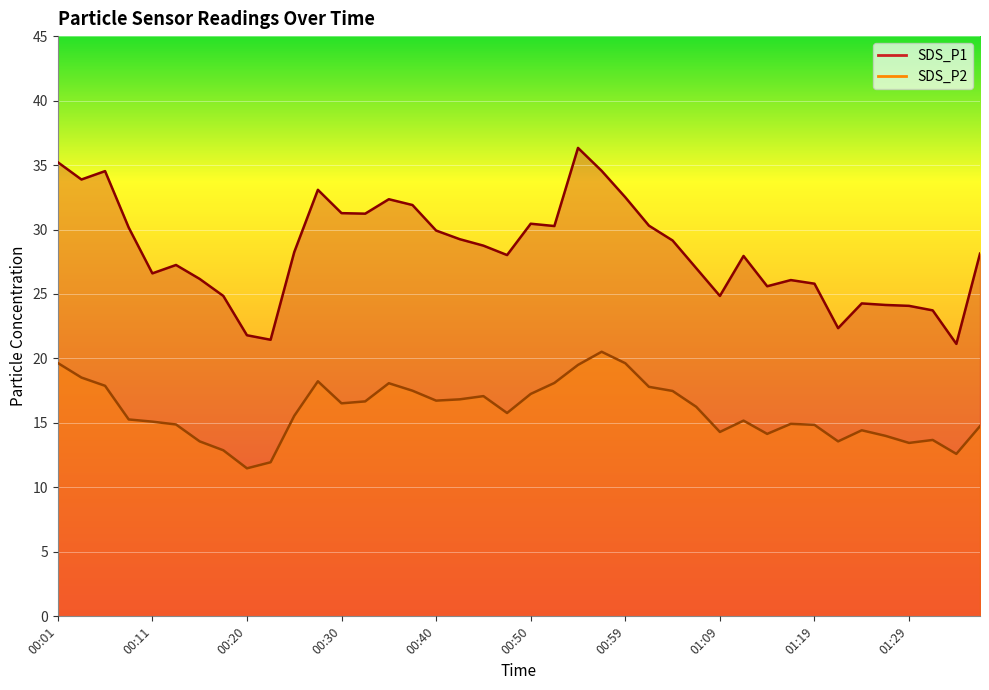

True or false: SDS_P2 and SDS_P1 cross at least once.

False